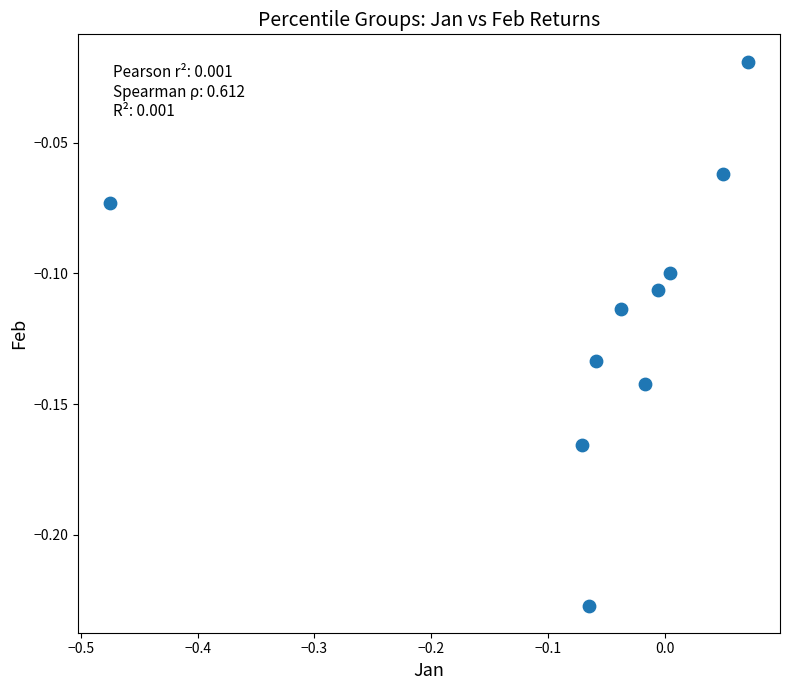

Count the number of points in this scatter plot.

10